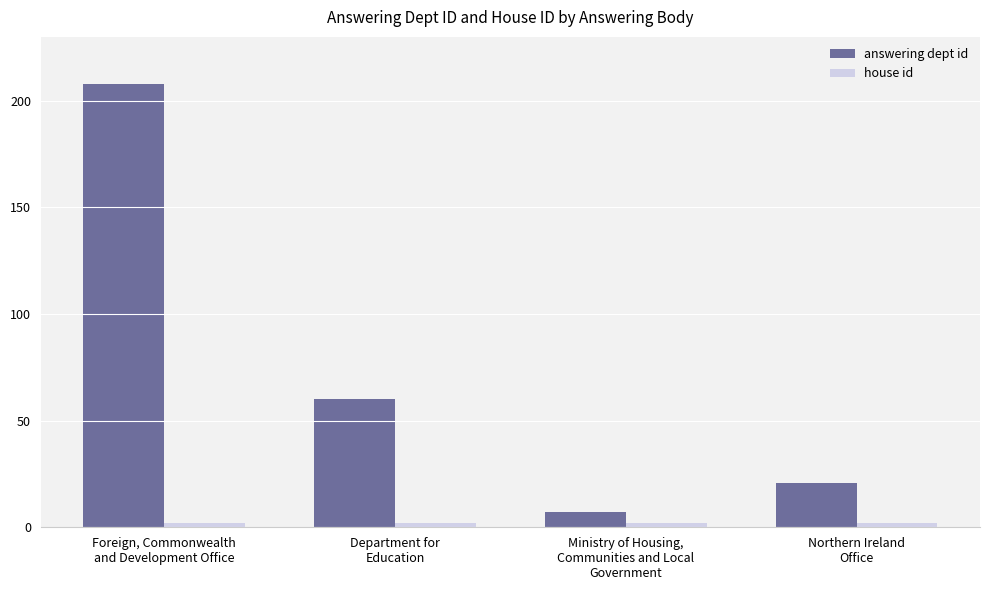

Which series has the largest total across all categories?

answering dept id